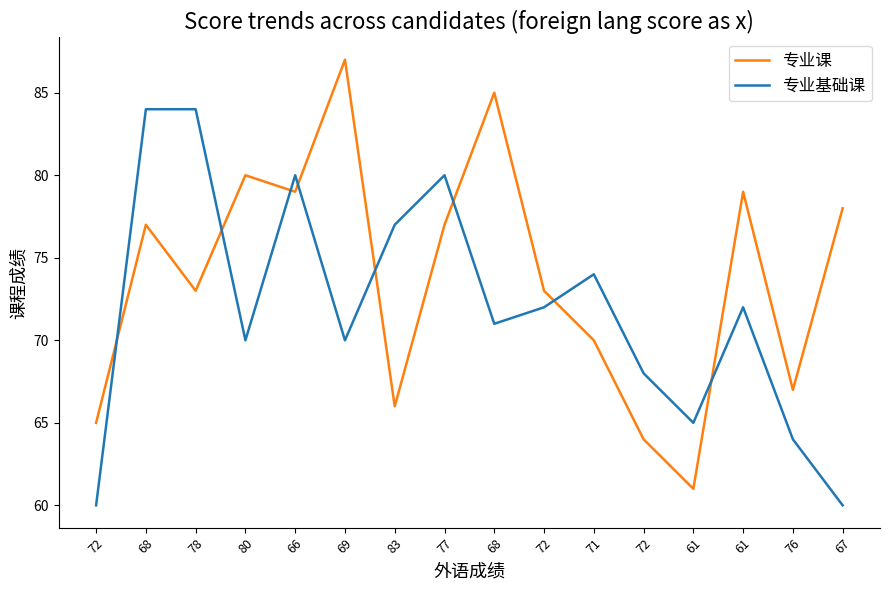

Between which two adjacent categories do 专业基础课 and 专业课 first intersect?

72 and 68